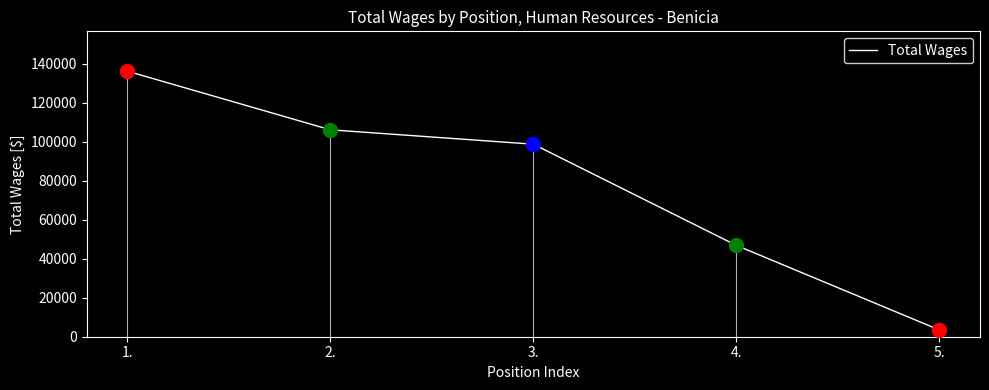

Reading left to right, transcribe all the data shown in this chart.

1.=136131	2.=106067	3.=98696	4.=46816	5.=3464